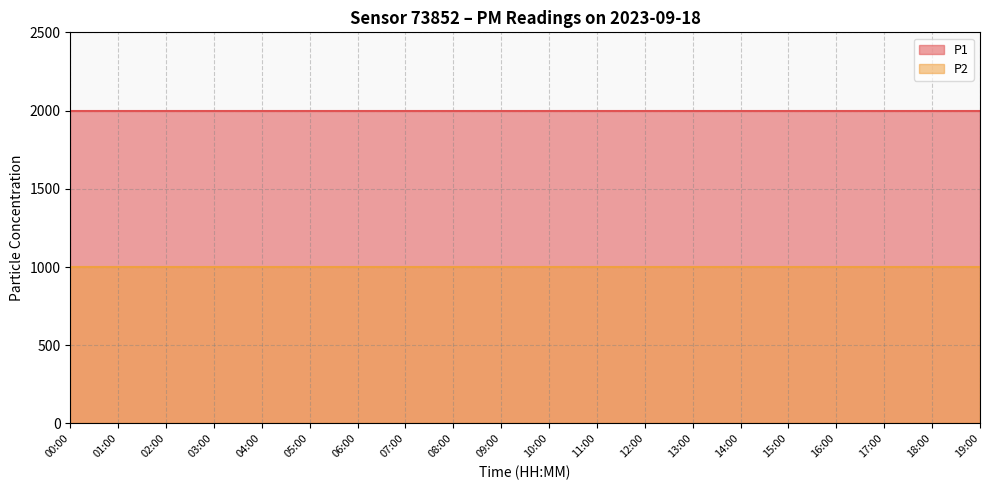

Does the chart have visible grid lines?

Yes